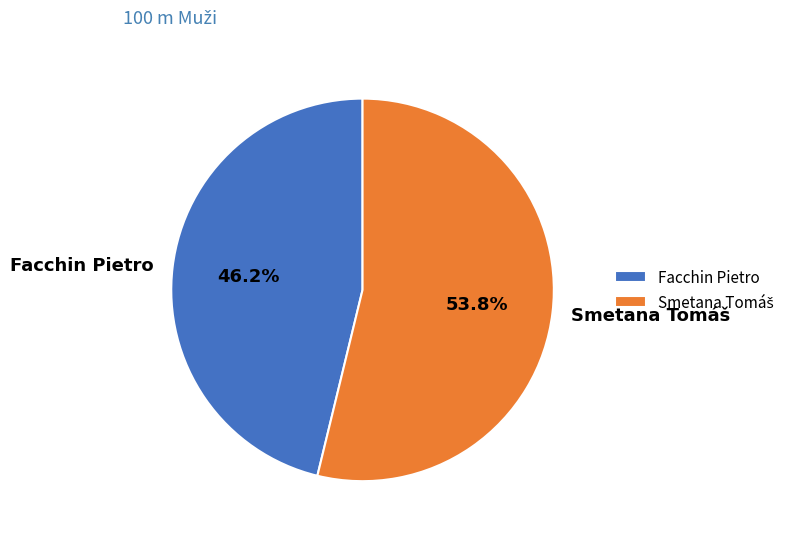

What is the smallest slice in the pie chart?

Facchin Pietro